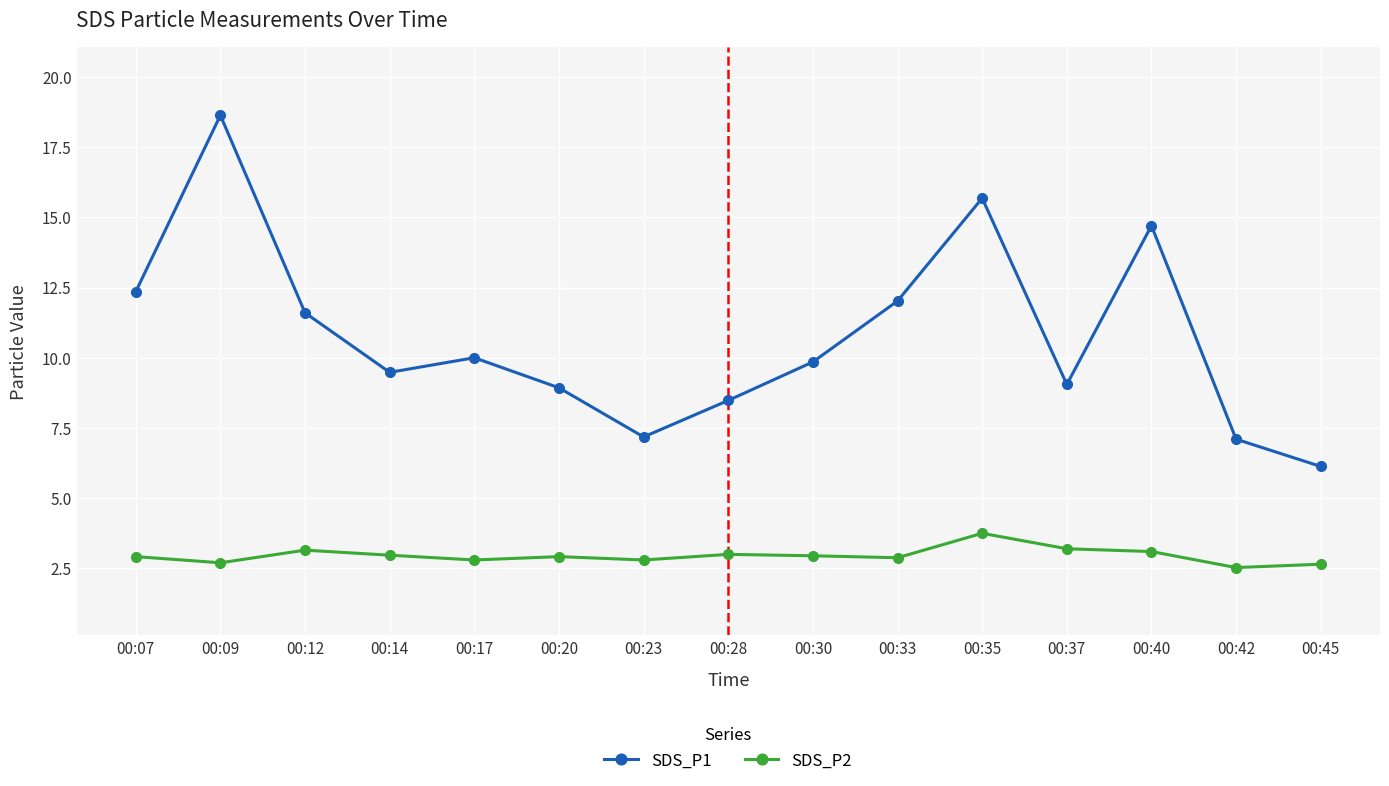

What is the difference between the highest and lowest values at 00:23?

4.4